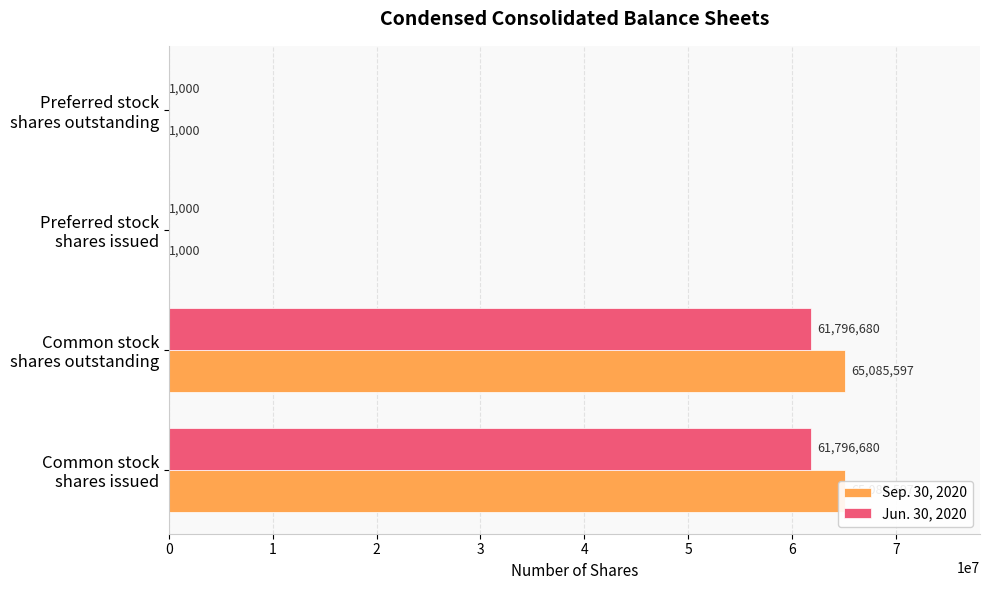

True or false: Sep. 30, 2020 has a value of 1000 at Preferred stock shares issued.

True